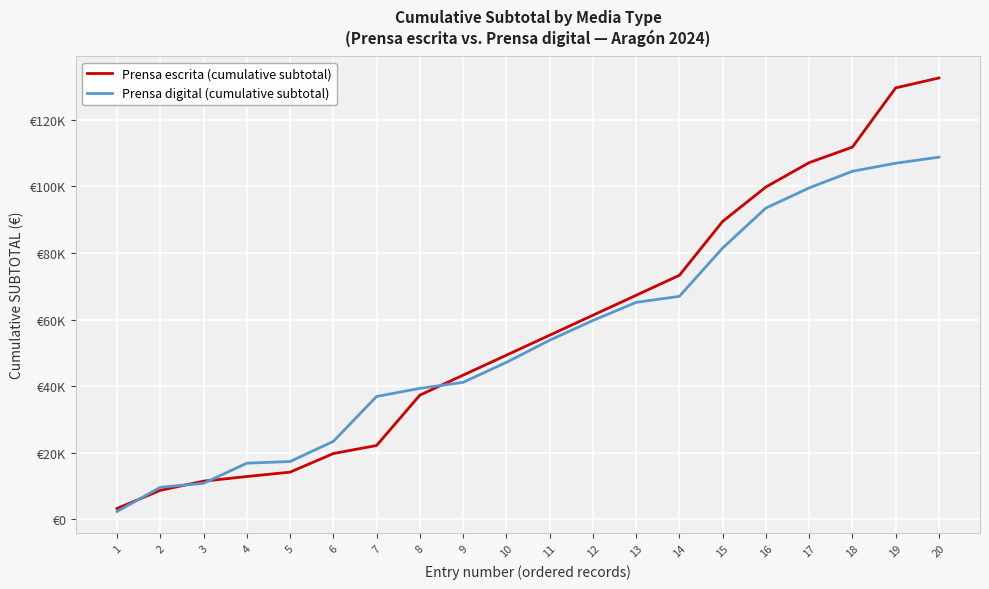

What is the smallest value displayed?

2359.5